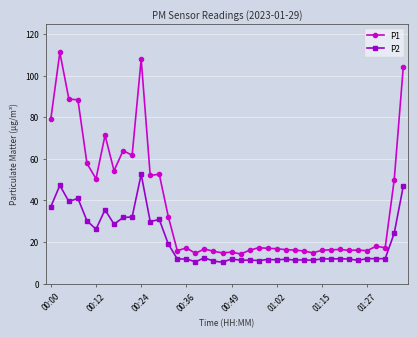

What is the value of the P1 point at the 15th from the left?

15.8